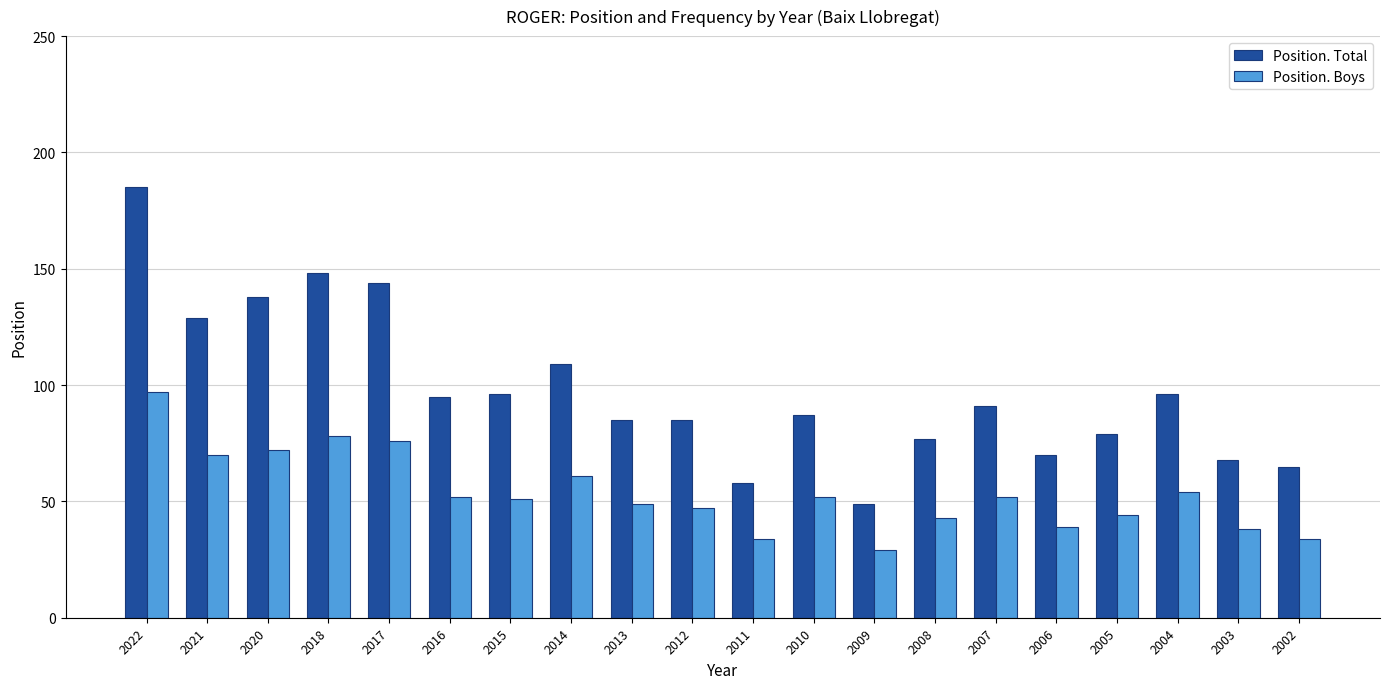

What is the total value across all series at 2004?

150